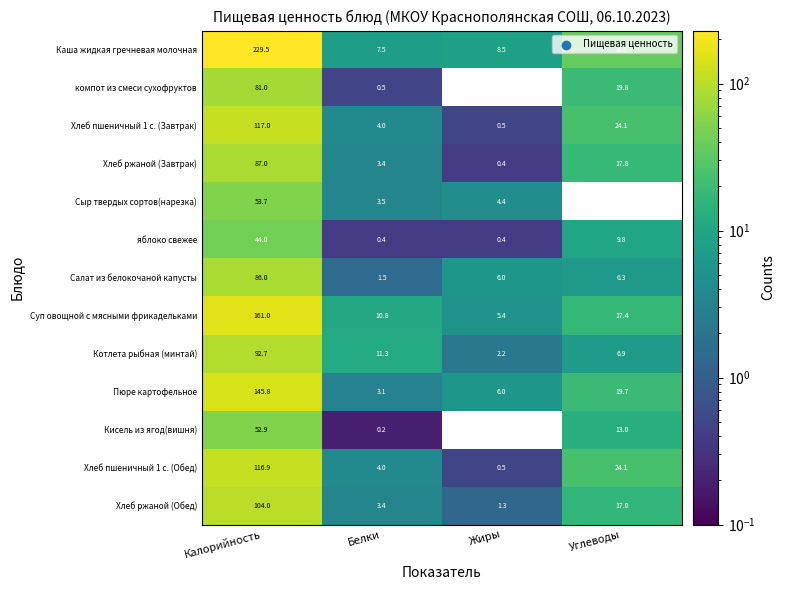

Which series has the widest spread of values?

Каша жидкая гречневая молочная